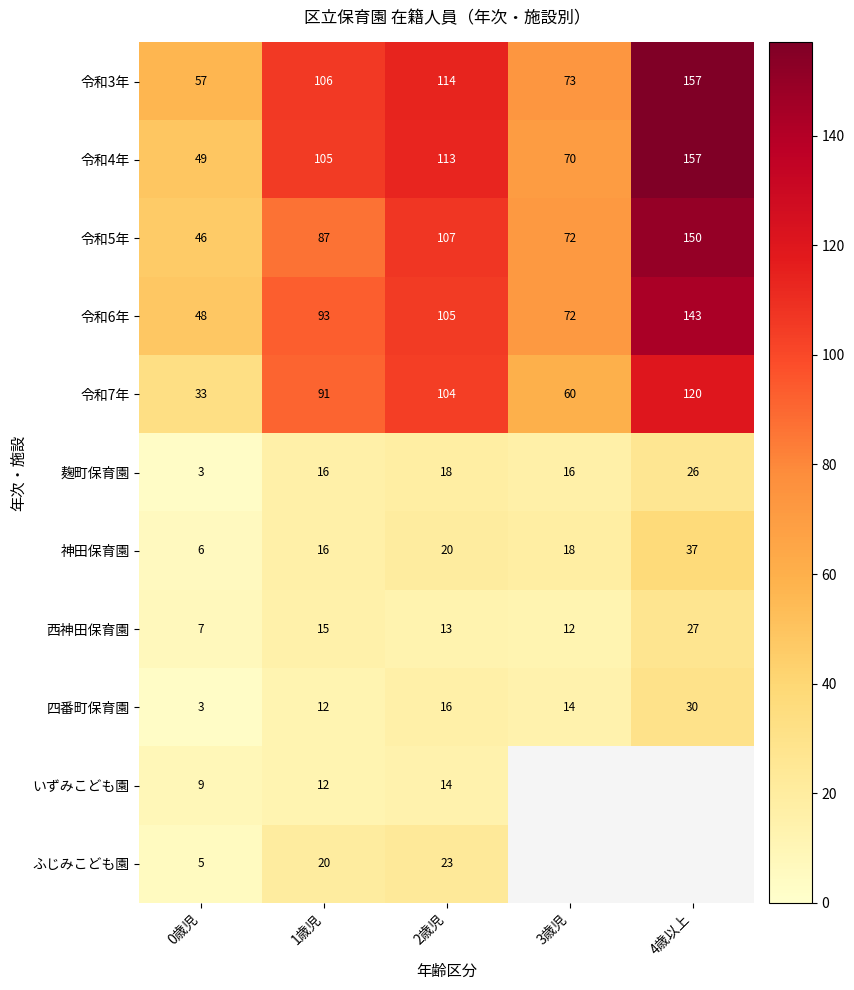

Is it true that 令和3年 equals 176 at 2歳児?

False